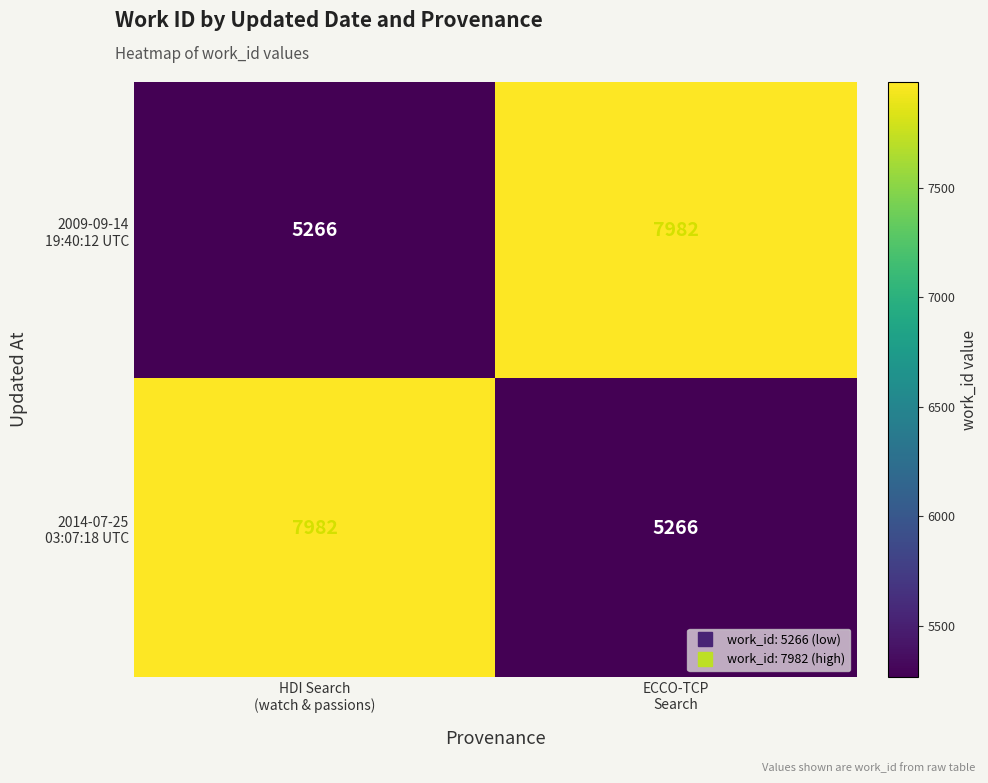

What is the greatest value displayed?

7982